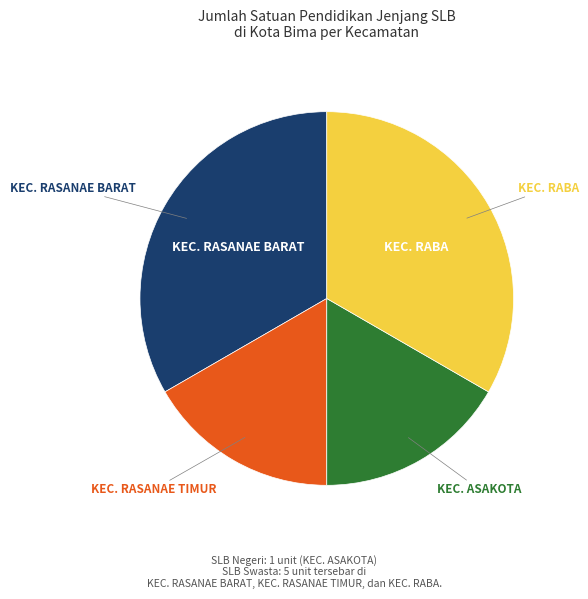

What is the ratio of the value at KEC. ASAKOTA to the value at KEC. RABA?

0.5